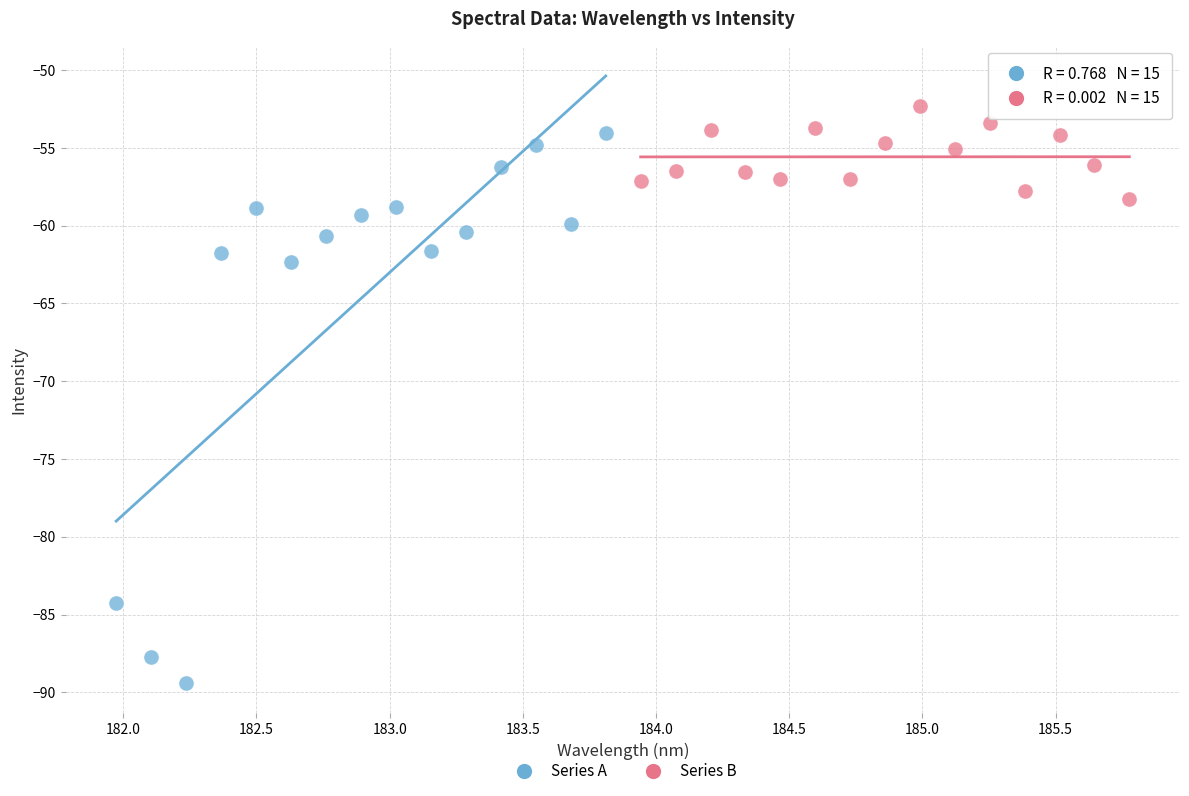

Which series contains the lowest Y value?

Series A